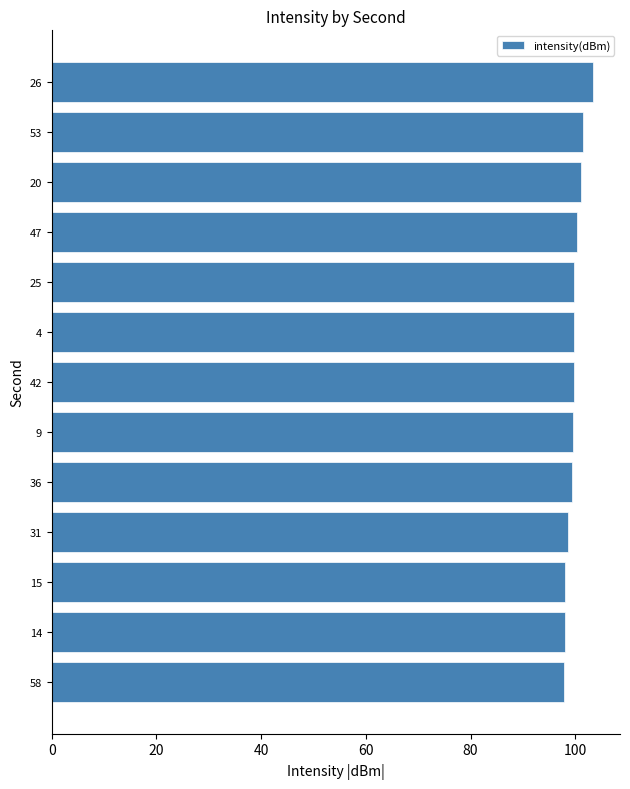

What is the value of the 12th bar from the top?

98.1